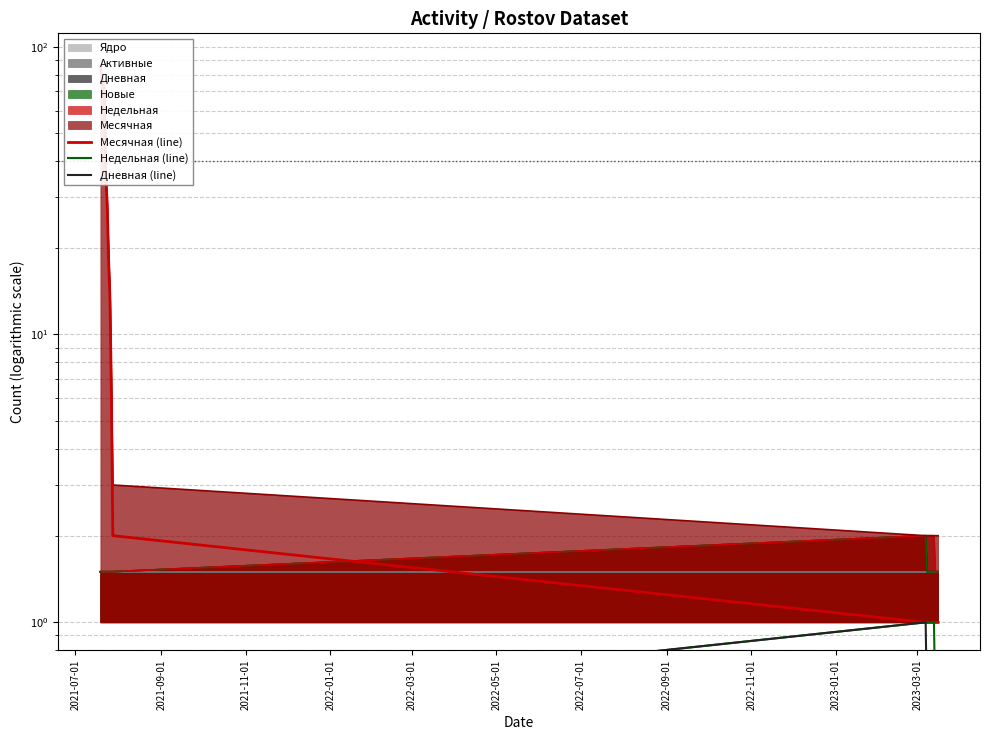

Which category has the lowest value in the Дневная (line) series?

2021-07-01